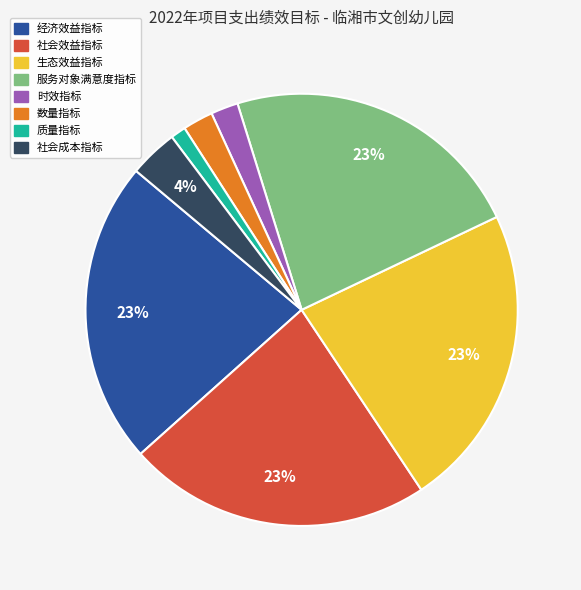

How many slices are in this pie chart?

8